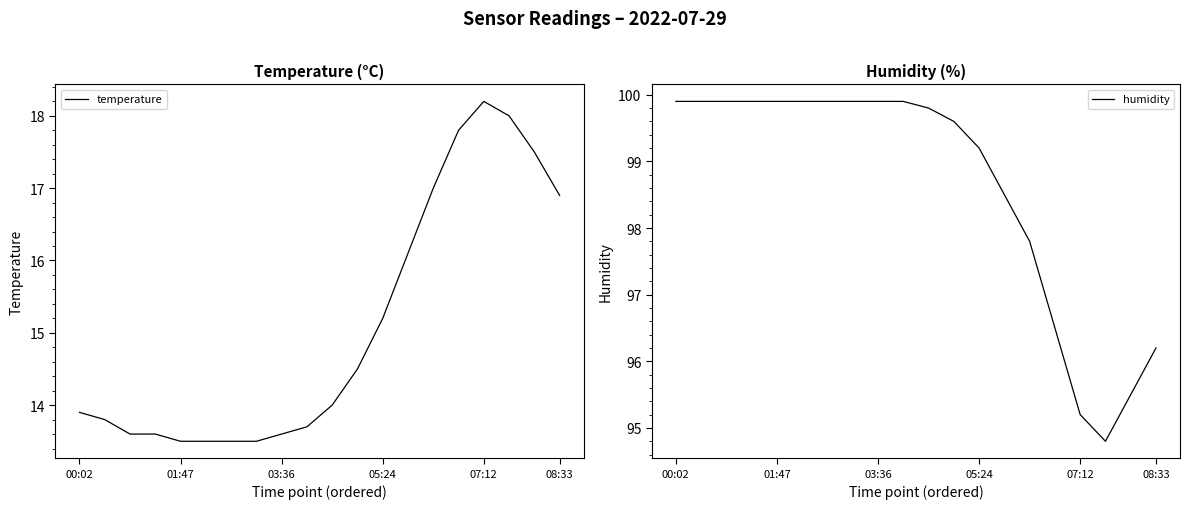

Is this an area chart (filled region under the line)?

No